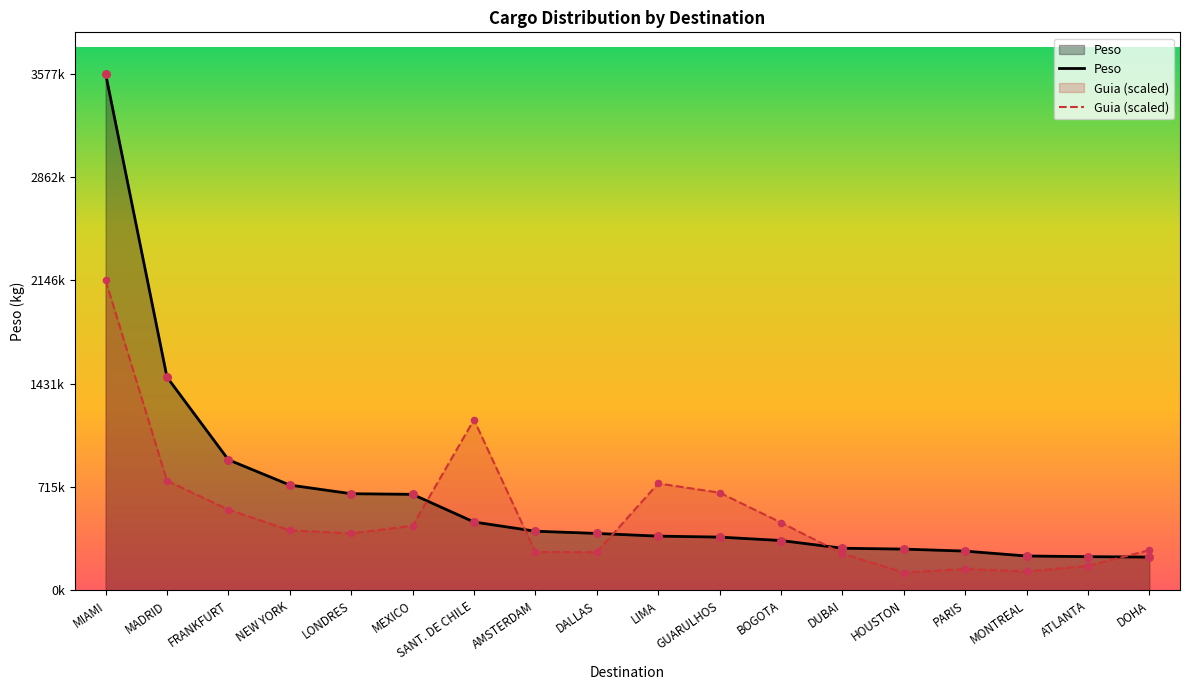

Which series has the largest total across all categories?

Peso